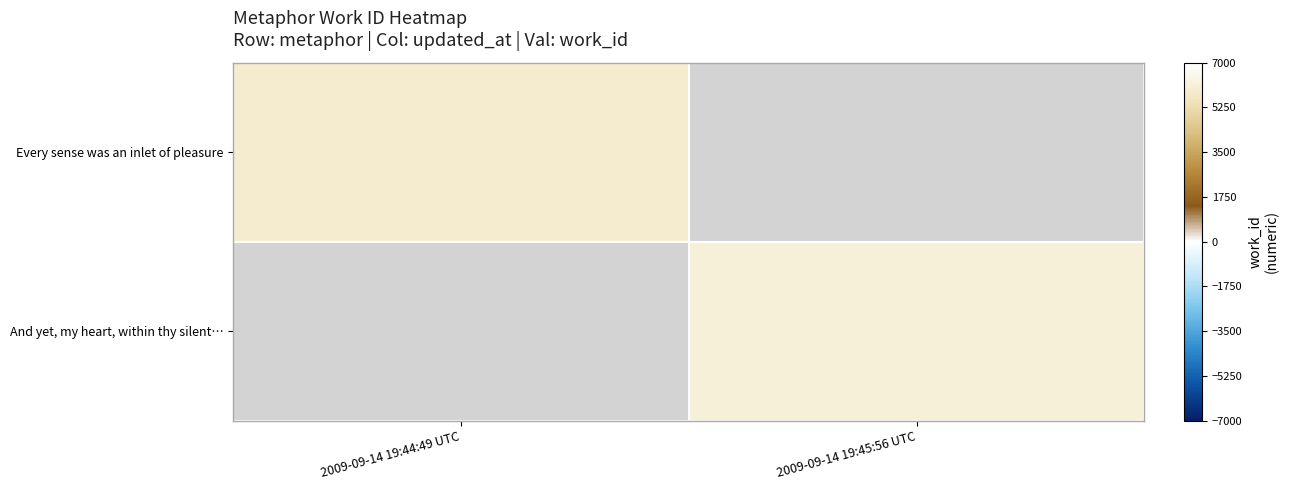

Where is Every sense was an inlet of pleasure nearest to the value 5960?

2009-09-14 19:44:49 UTC